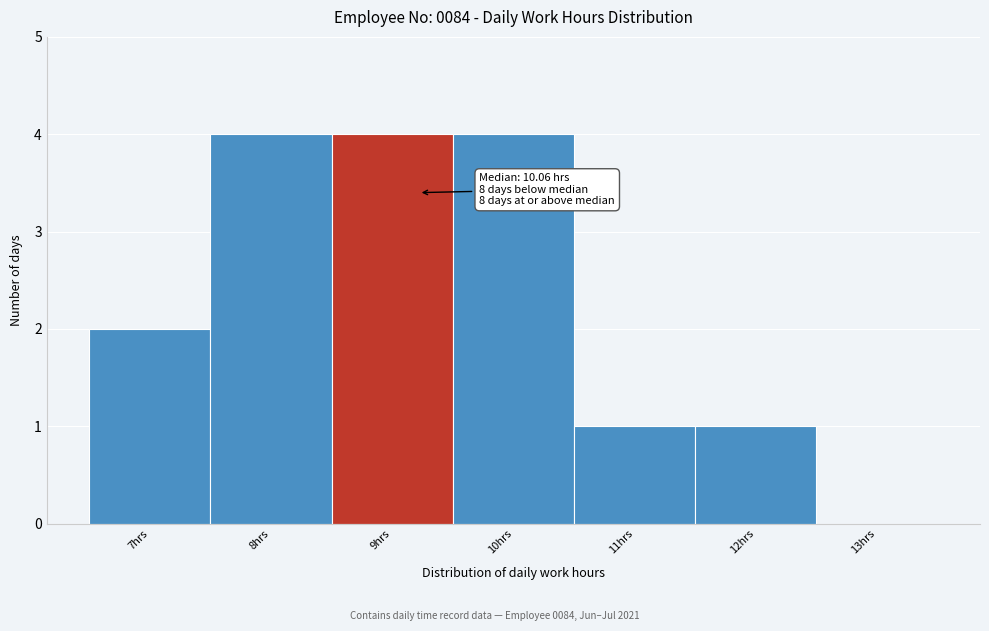

Reading right to left, transcribe all the data shown in this chart.

13hrs=0	12hrs=1	11hrs=1	10hrs=4	9hrs=4	8hrs=4	7hrs=2